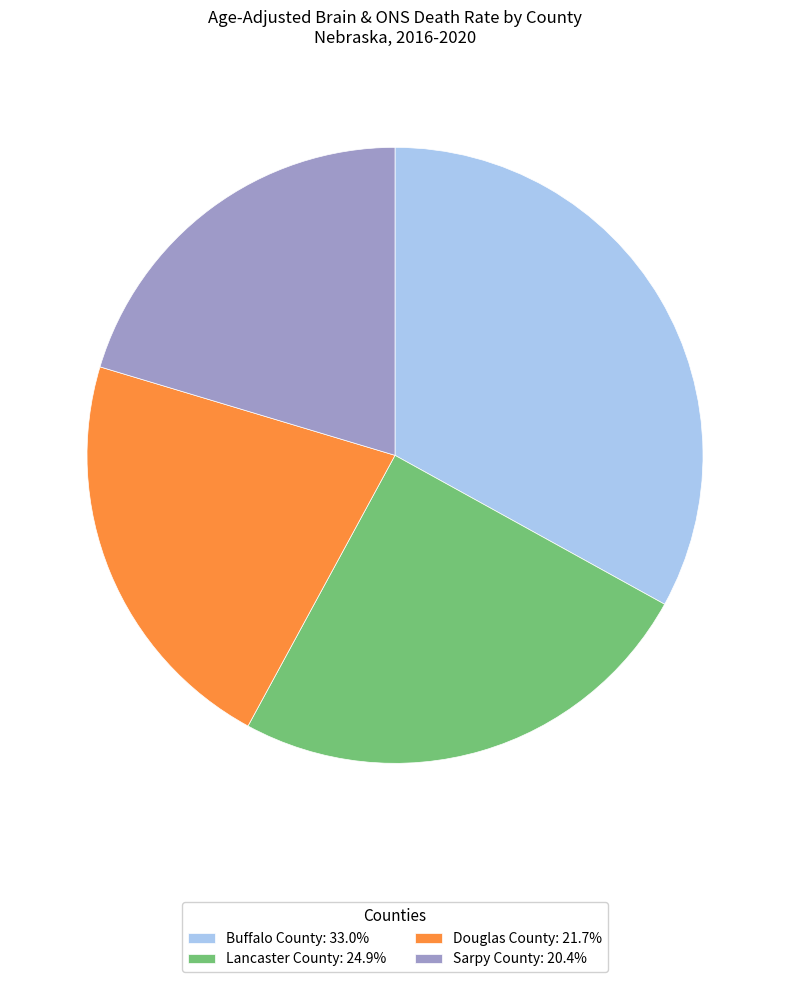

Between Sarpy County and Lancaster County, which is larger?

Lancaster County